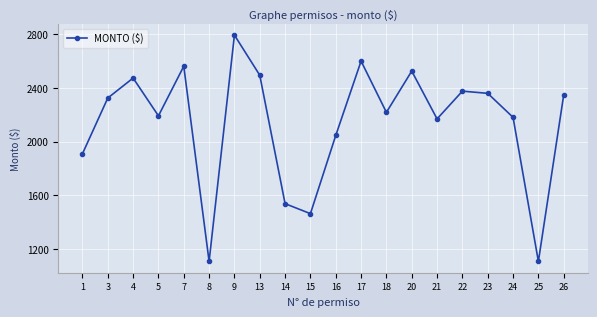

What is the sum of all values?

42776.7